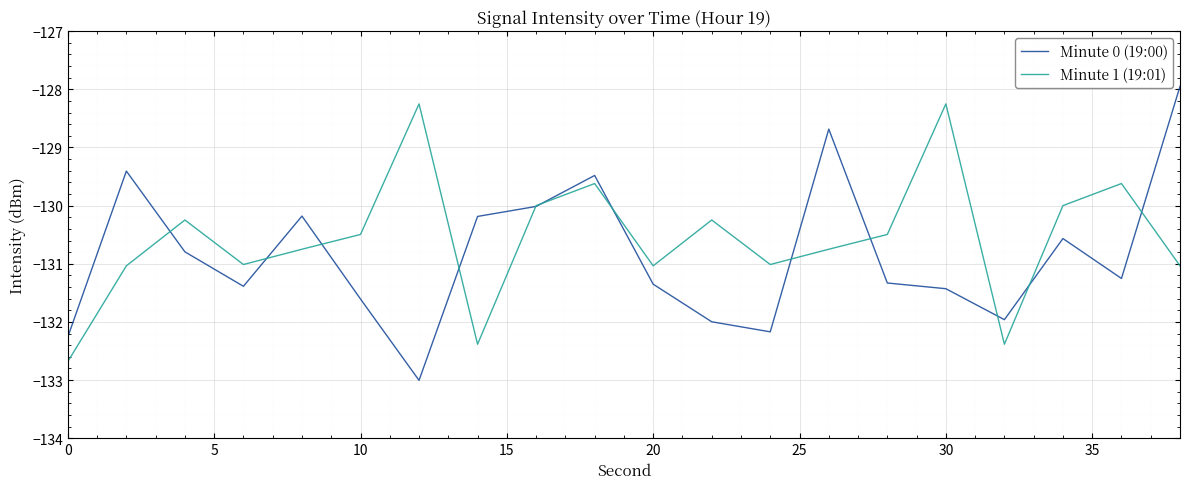

List the series in order of their overall mean, lowest first.

Minute 0 (19:00), Minute 1 (19:01)